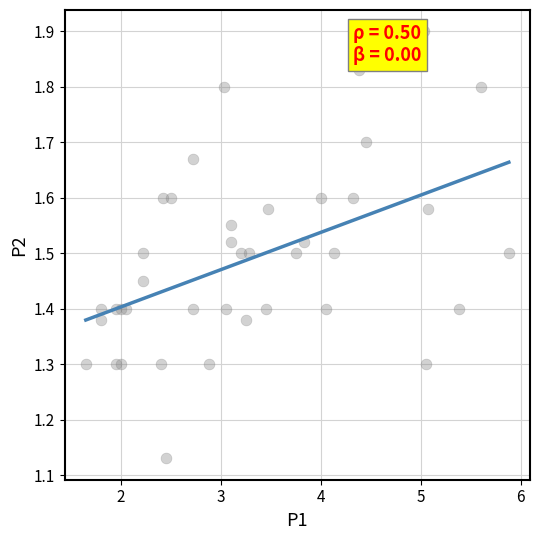

What is the range of X values (max minus min)?

4.2